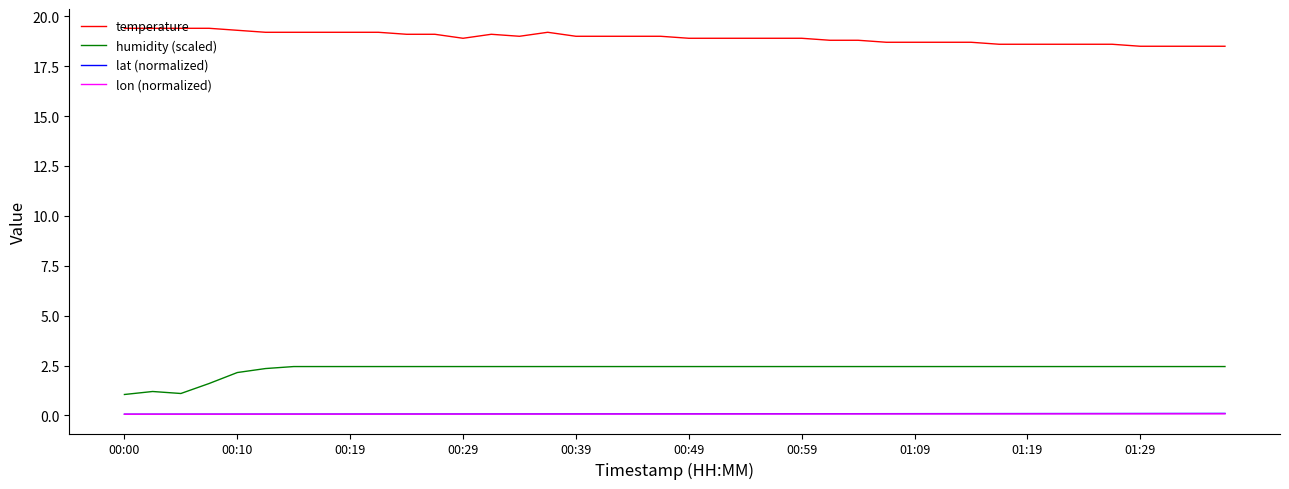

What are all the series names shown in the legend?

temperature, humidity (scaled), lat (normalized), lon (normalized)